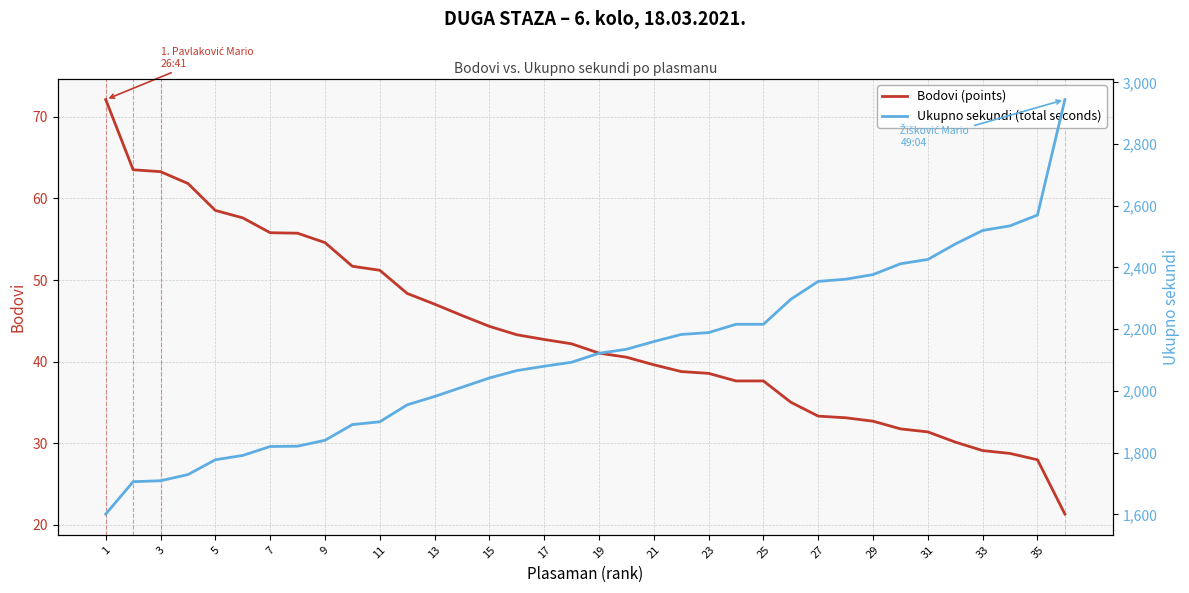

Reading left to right, list all the values displayed in this chart.

Bodovi (points): 72.1	63.5	63.3	61.8	58.5	57.6	55.8	55.7	54.6	51.7	51.2	48.4	47.0	45.7	44.3	43.3	42.7	42.2	41.0	40.5	39.6	38.8	38.6	37.6	37.6	35.0	33.3	33.1	32.7	31.8	31.4	30.1	29.1	28.8	28.0	21.3
Ukupno sekundi (total seconds): 1601.0	1706.0	1709.0	1729.0	1777.0	1791.0	1820.0	1821.0	1840.0	1891.0	1900.0	1955.0	1982.0	2012.0	2042.0	2066.0	2080.0	2093.0	2122.0	2135.0	2160.0	2183.0	2189.0	2216.0	2216.0	2297.0	2355.0	2362.0	2377.0	2412.0	2426.0	2476.0	2520.0	2535.0	2570.0	2944.0